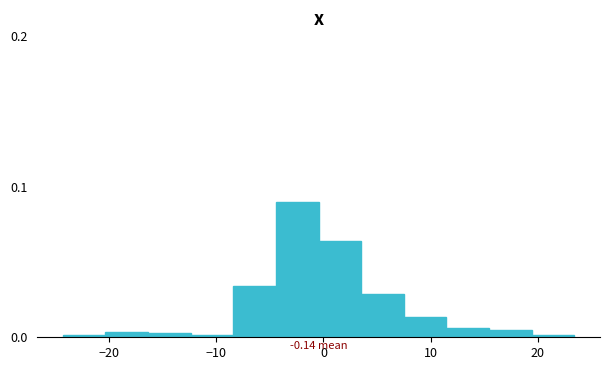

Around what value on the x-axis is the tallest bar? Give the approximate position of its centre, as read against the axis.

-2